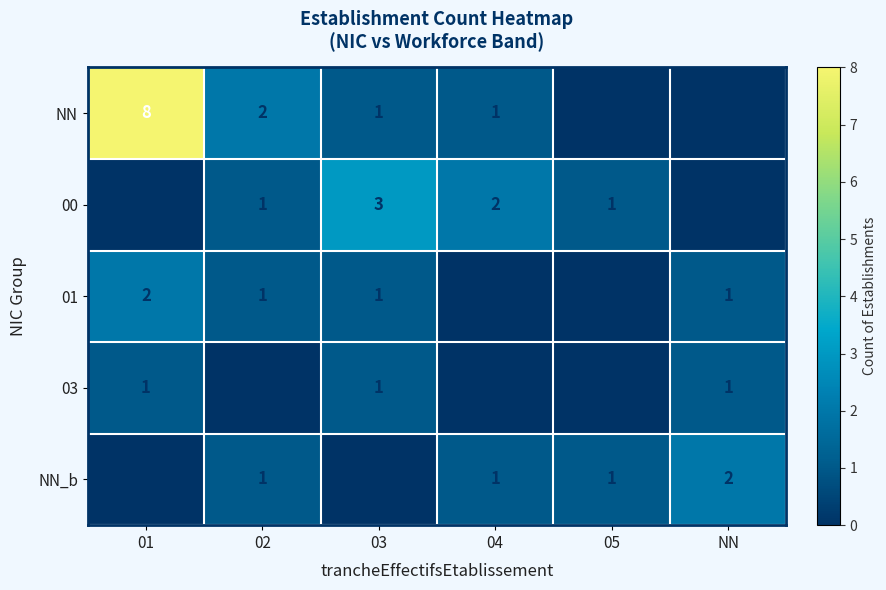

What is the difference between the maximum and second lowest values in the NN series?

8